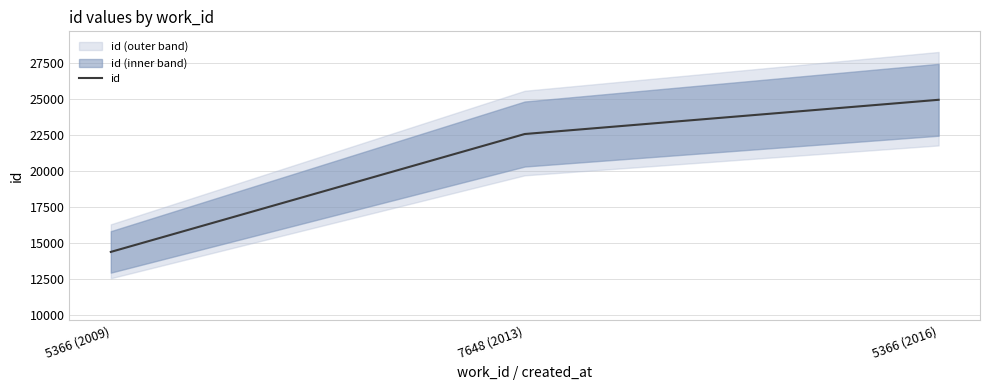

Reading left to right, extract all data points from this chart.

5366 (2009)=14379	7648 (2013)=22554	5366 (2016)=24928